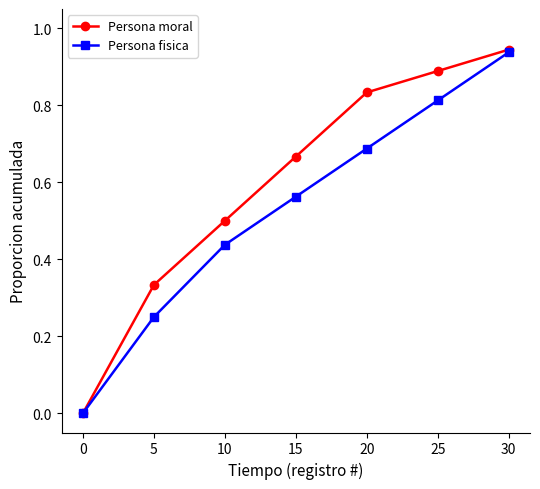

List the labels in order of Persona fisica value, largest first.

30, 25, 20, 15, 10, 5, 0